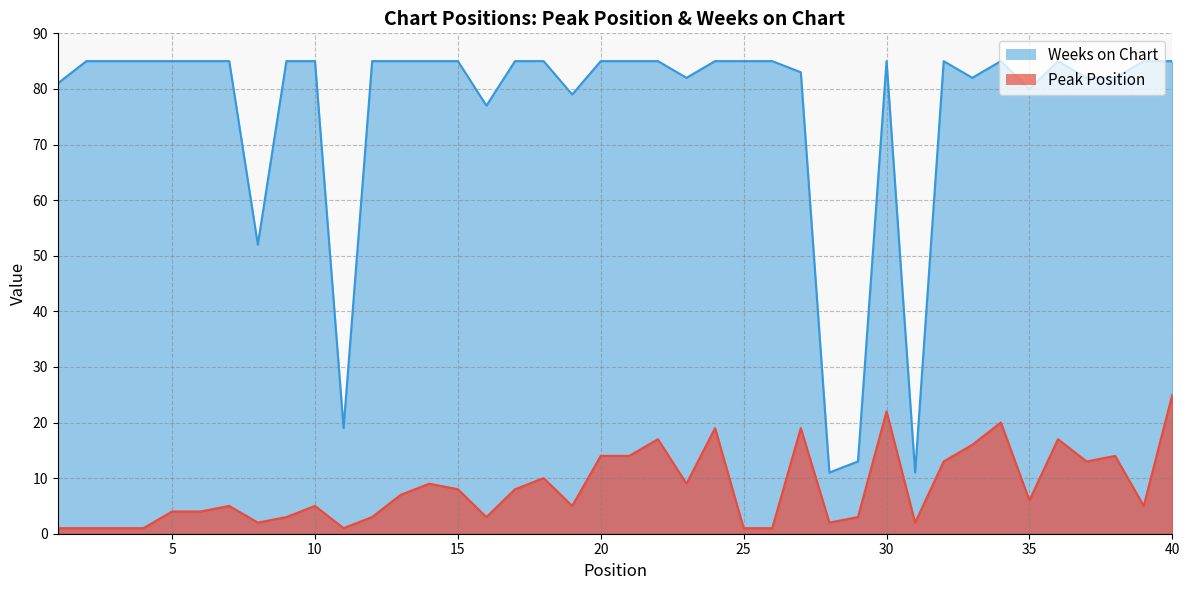

What is the value of the Peak Position point at the 14th from the left?

9